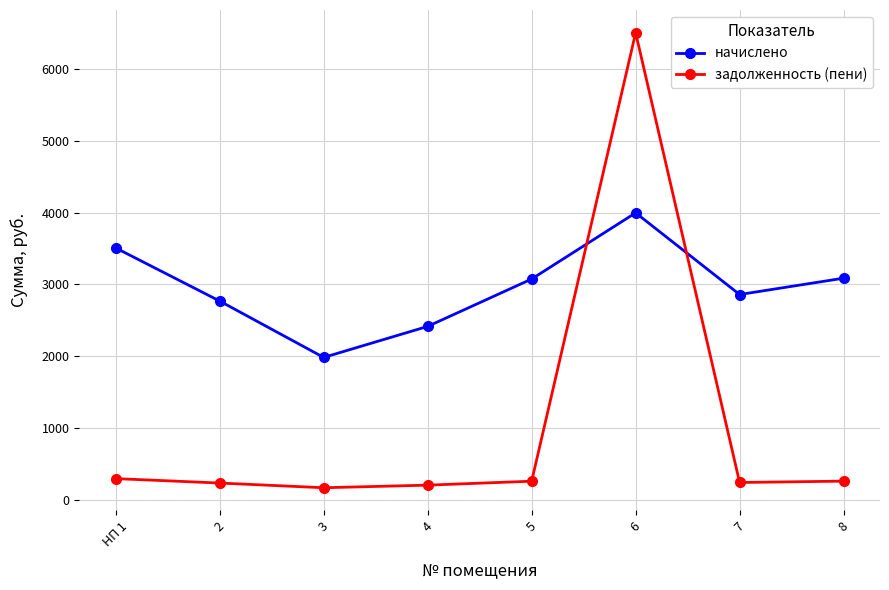

Where do начислено and задолженность (пени) first cross each other?

5 and 6